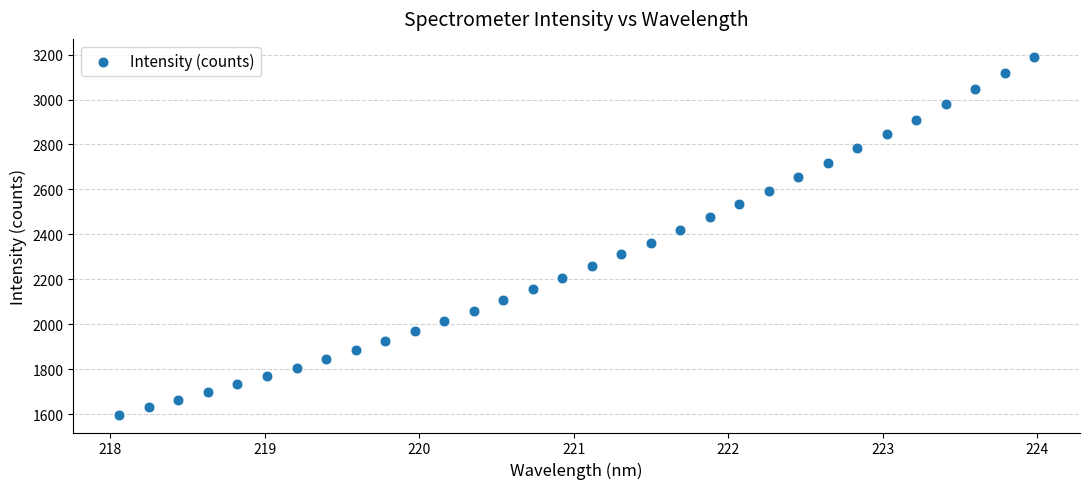

What is the range of Y values (max minus min)?

1592.6